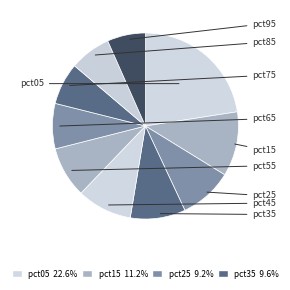

How many segments does this pie chart have?

10